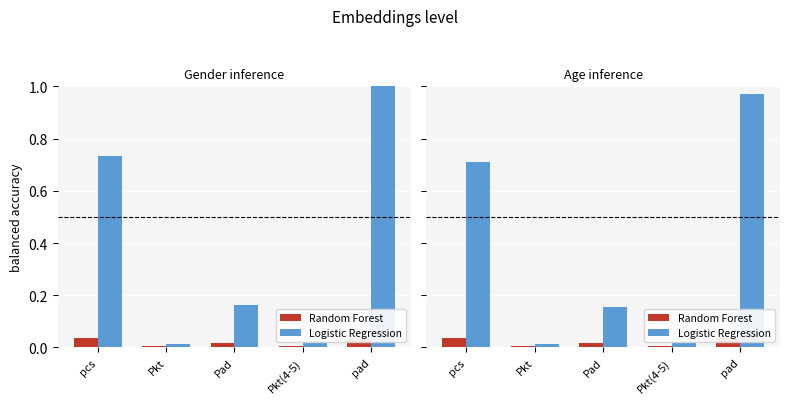

Which series changed the most between Pad and pad?

Logistic Regression